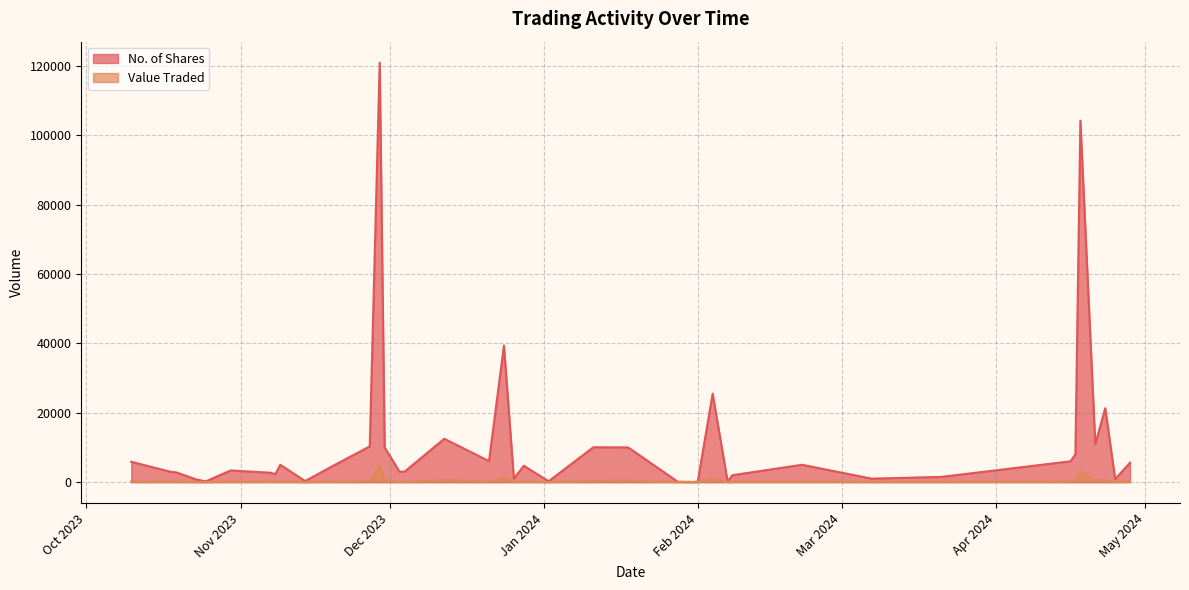

What is the minimum value shown in the chart?

2